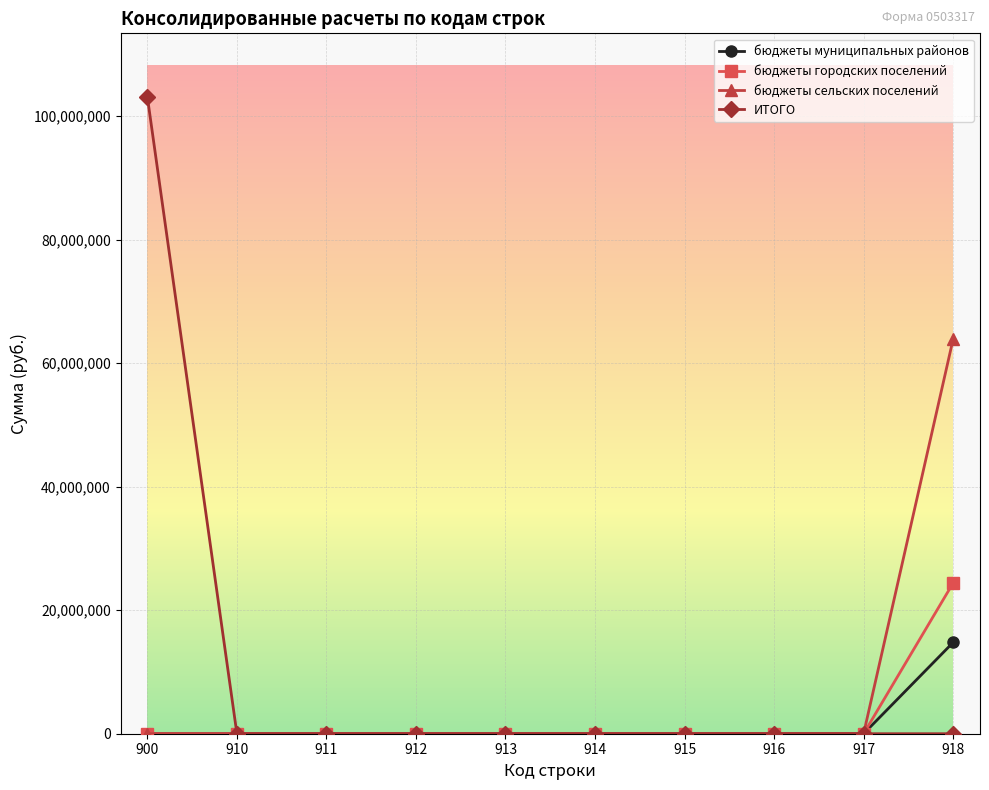

Which series has the largest range (max minus min)?

ИТОГО